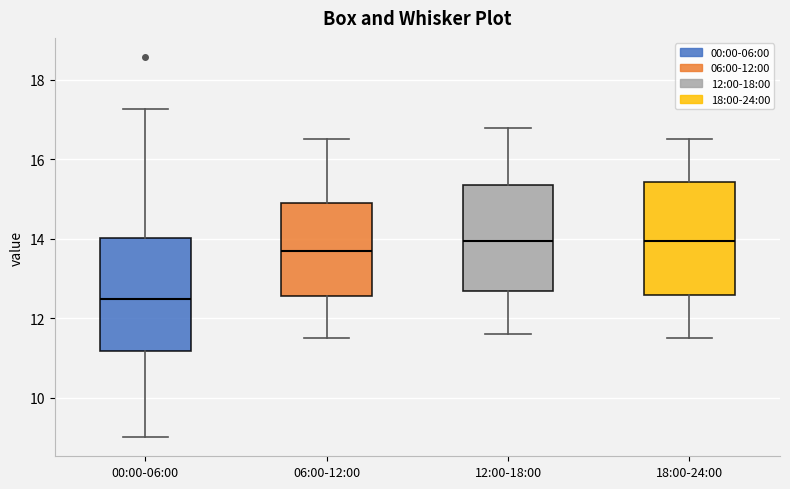

Where does the lower whisker of the box for 12:00-18:00 end on the y-axis? The values are not printed on the chart, so give them approximately, as read against the axis.

11.6